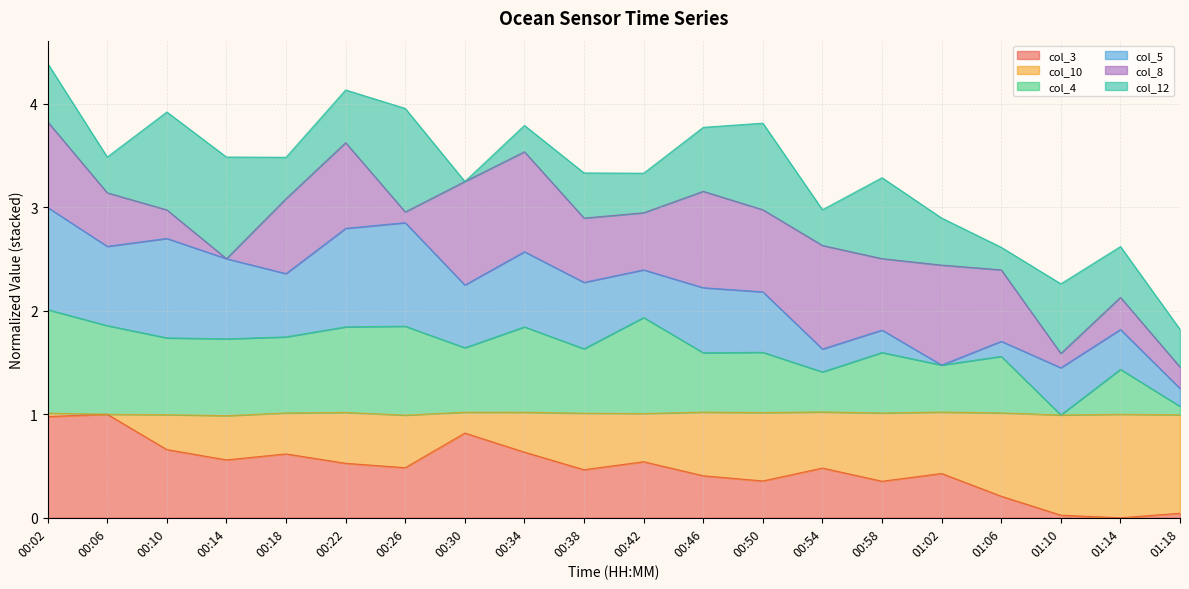

Which series has the largest total across all categories?

col_4